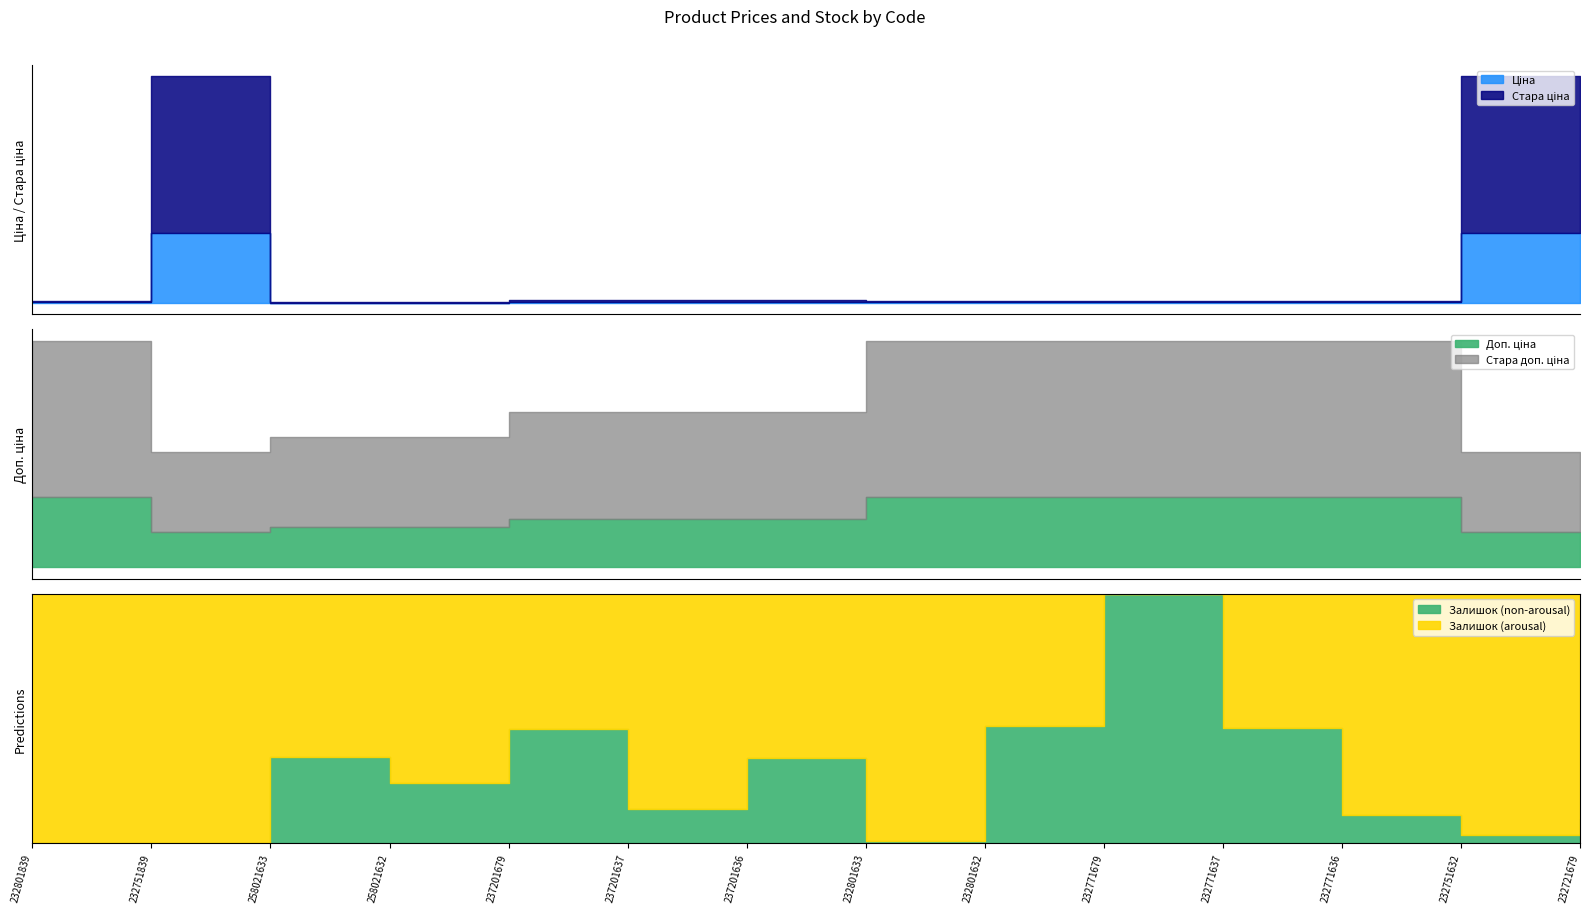

How many interior local valleys does the Стара доп. ціна series have?

1